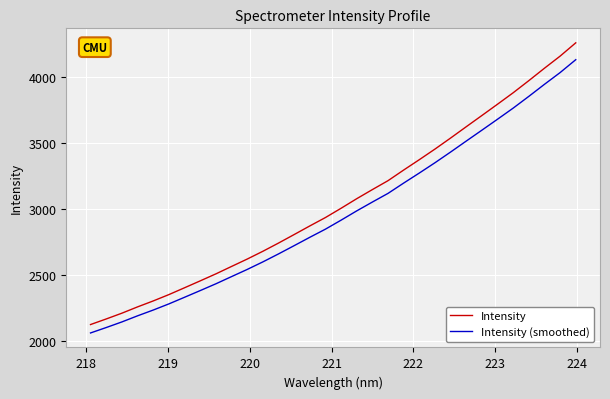

True or false: Intensity has more than 2 points higher than both neighbors.

False